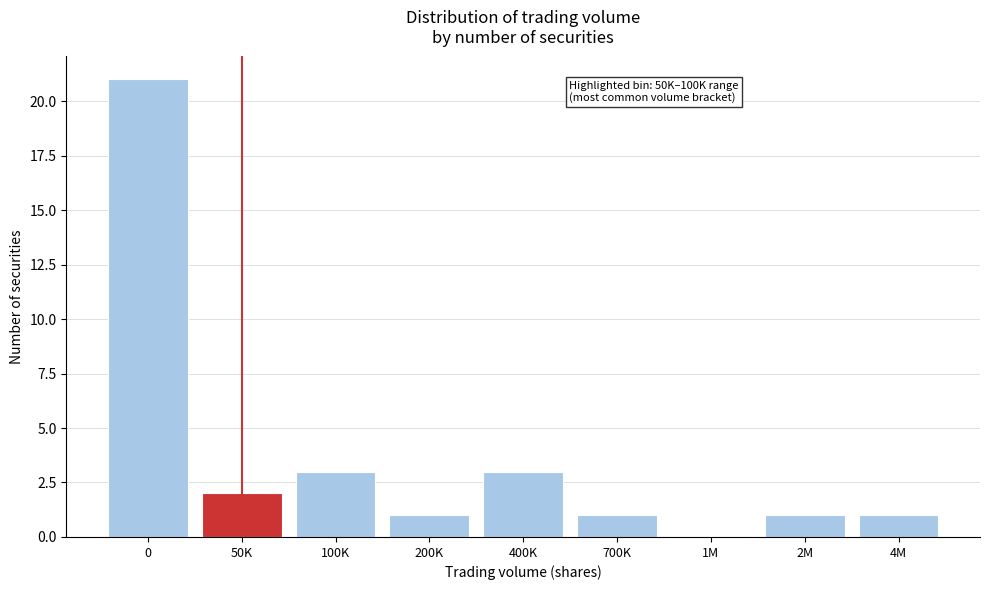

Reading left to right, list all the values displayed in this chart.

0=21	50K=2	100K=3	200K=1	400K=3	700K=1	1M=0	2M=1	4M=1